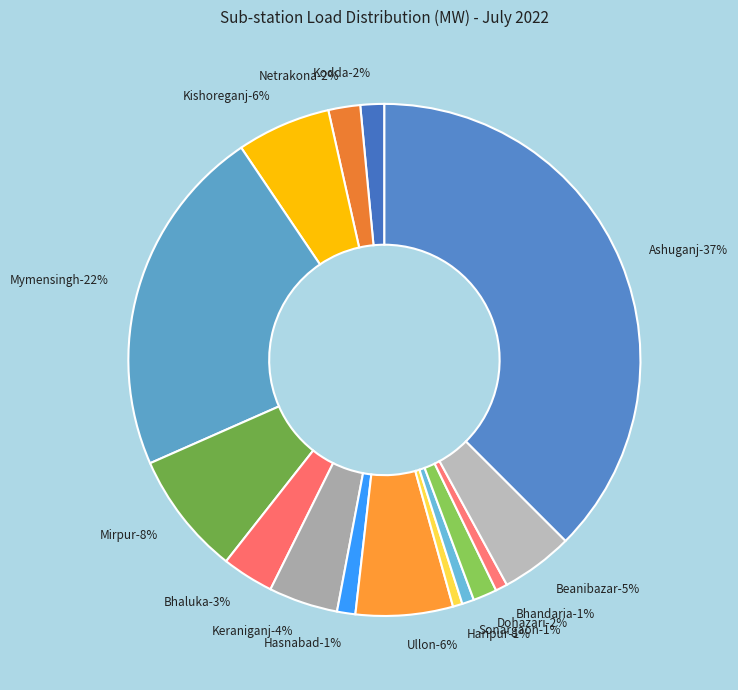

How many slices are in this pie chart?

15